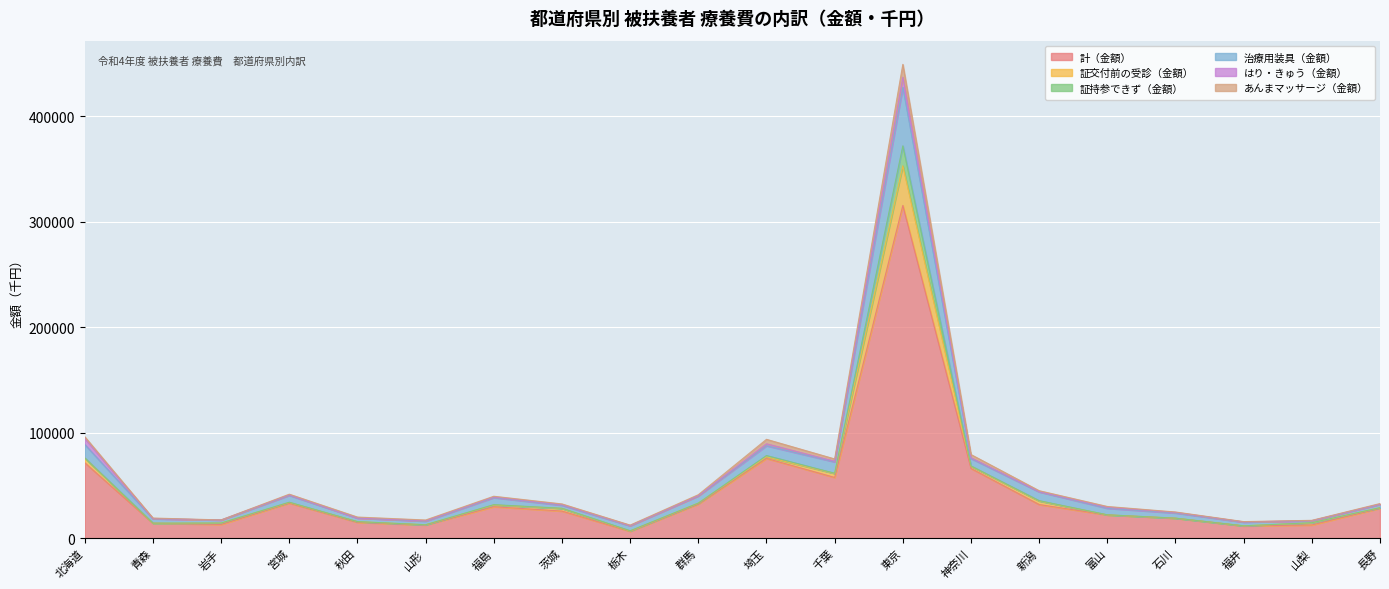

What is the maximum value shown in the chart?

437180.1